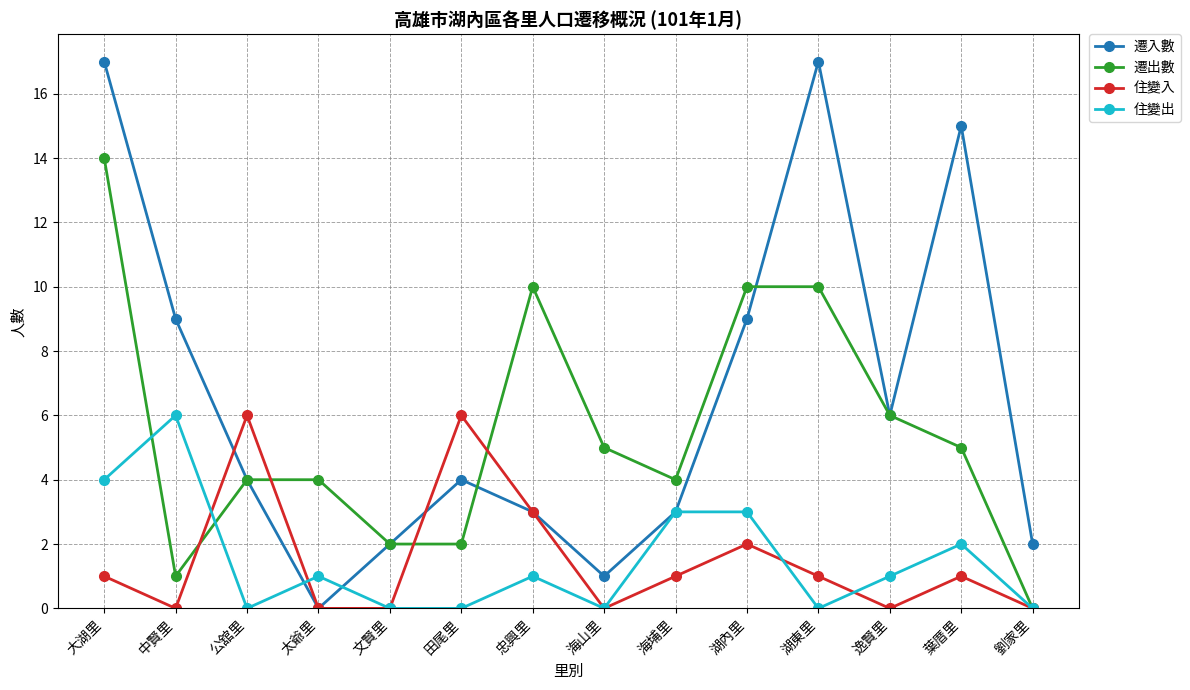

Which series has the widest spread of values?

遷入數